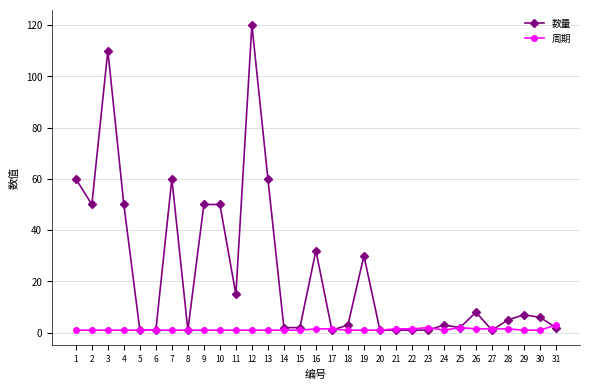

What is the spread (max minus min) of values at 2?

49.0